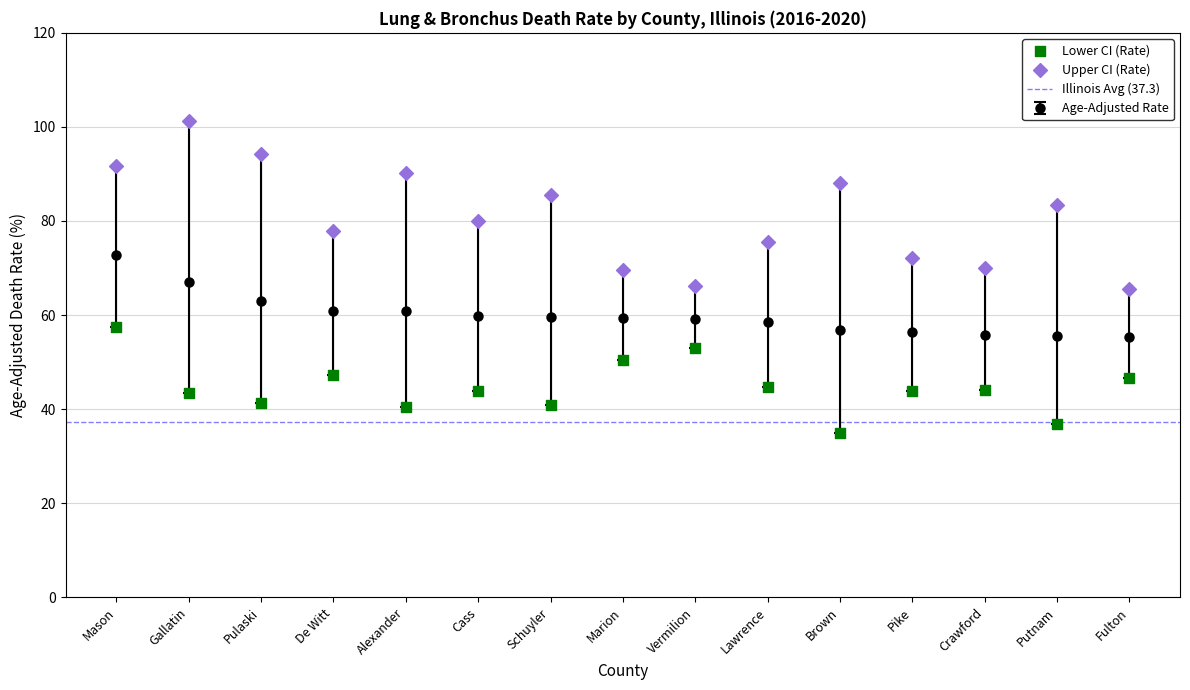

At which category is the sum across all series the highest?

Mason